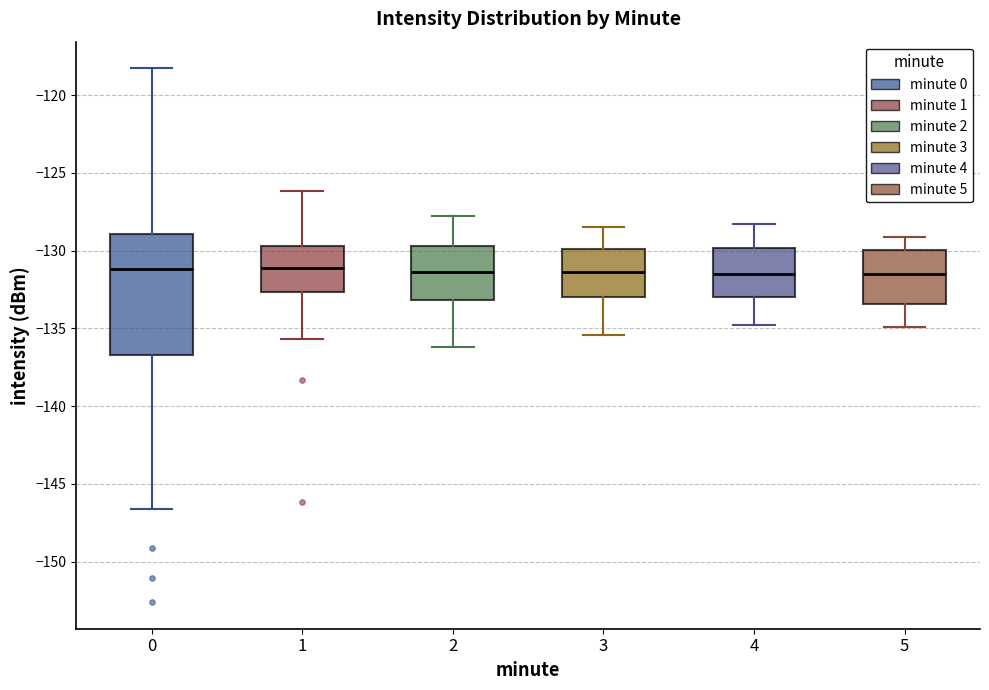

Reading left to right, read every box against the y-axis: the position of its median line, the range the box covers, and the ends of its whiskers. The values are not printed on the chart, so give them approximately, as read against the axis.

0: median -131.0, box -136.5 to -129.0, whiskers -146.5 to -118.5
1: median -131.0, box -132.5 to -129.5, whiskers -135.5 to -126.0
2: median -131.5, box -133.0 to -129.5, whiskers -136.0 to -128.0
3: median -131.5, box -133.0 to -130.0, whiskers -135.5 to -128.5
4: median -131.5, box -133.0 to -130.0, whiskers -135.0 to -128.5
5: median -131.5, box -133.5 to -130.0, whiskers -135.0 to -129.0